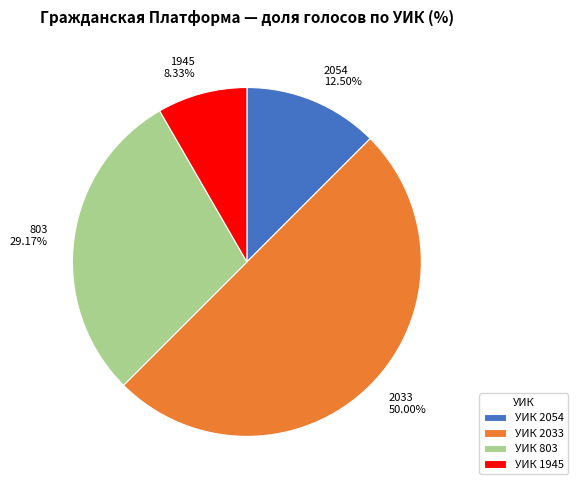

How many segments does this pie chart have?

4